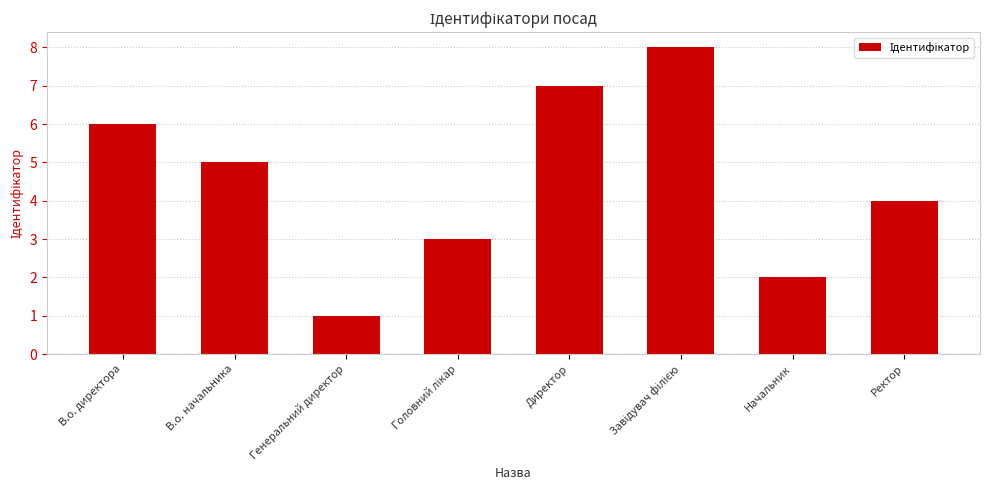

What is the minimum value shown in the chart?

1